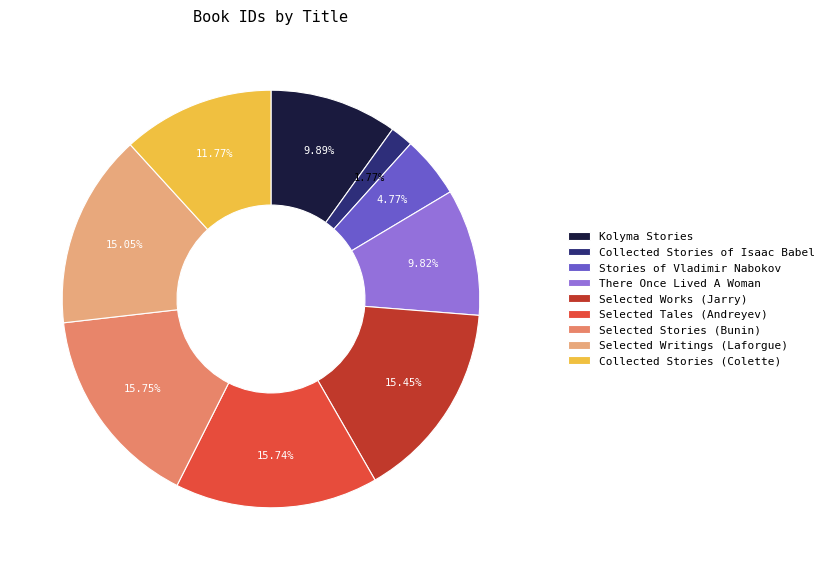

What is the change in value from Kolyma Stories to Selected Writings (Laforgue)?

+3147